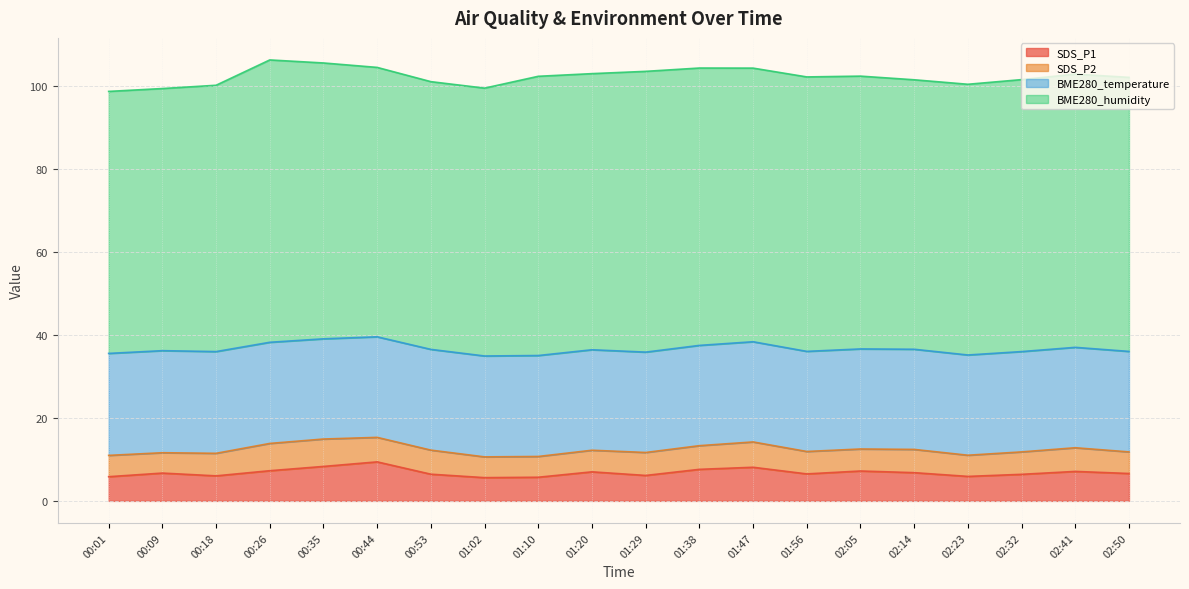

List the series in order of their peak value, lowest first.

SDS_P2, SDS_P1, BME280_temperature, BME280_humidity